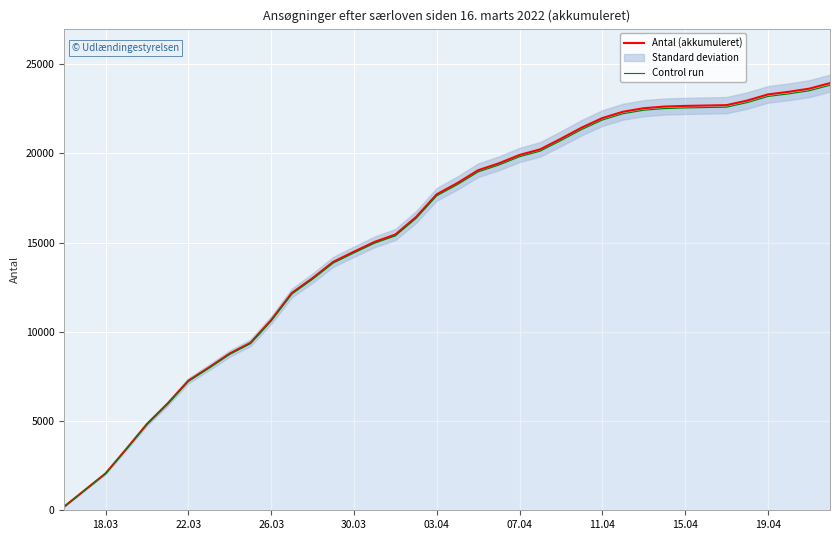

Reading left to right, extract all data points from this chart.

Antal (akkumuleret): 203.0	1135.0	2066.0	3436.0	4835.0	5984.0	7263.0	8008.0	8786.0	9387.0	10660.0	12181.0	13012.0	13926.0	14496.0	15046.0	15456.0	16438.0	17713.0	18346.0	19062.0	19448.0	19916.0	20233.0	20827.0	21448.0	21984.0	22340.0	22537.0	22630.0	22667.0	22688.0	22709.0	22967.0	23311.0	23457.0	23634.0	23944.0
Control run: 202.0	1129.3	2055.7	3418.8	4810.8	5954.1	7226.7	7968.0	8742.1	9340.1	10606.7	12120.1	12946.9	13856.4	14423.5	14970.8	15378.7	16355.8	17624.4	18254.3	18966.7	19350.8	19816.4	20131.8	20722.9	21340.8	21874.1	22228.3	22424.3	22516.8	22553.7	22574.6	22595.5	22852.2	23194.4	23339.7	23515.8	23824.3